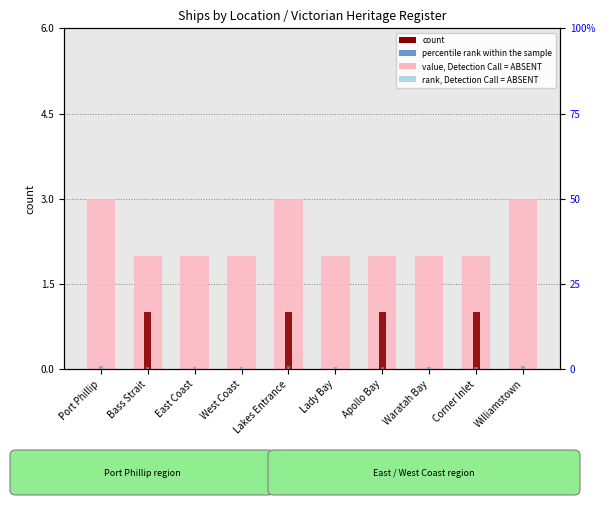

What is the greatest value displayed?

3.0